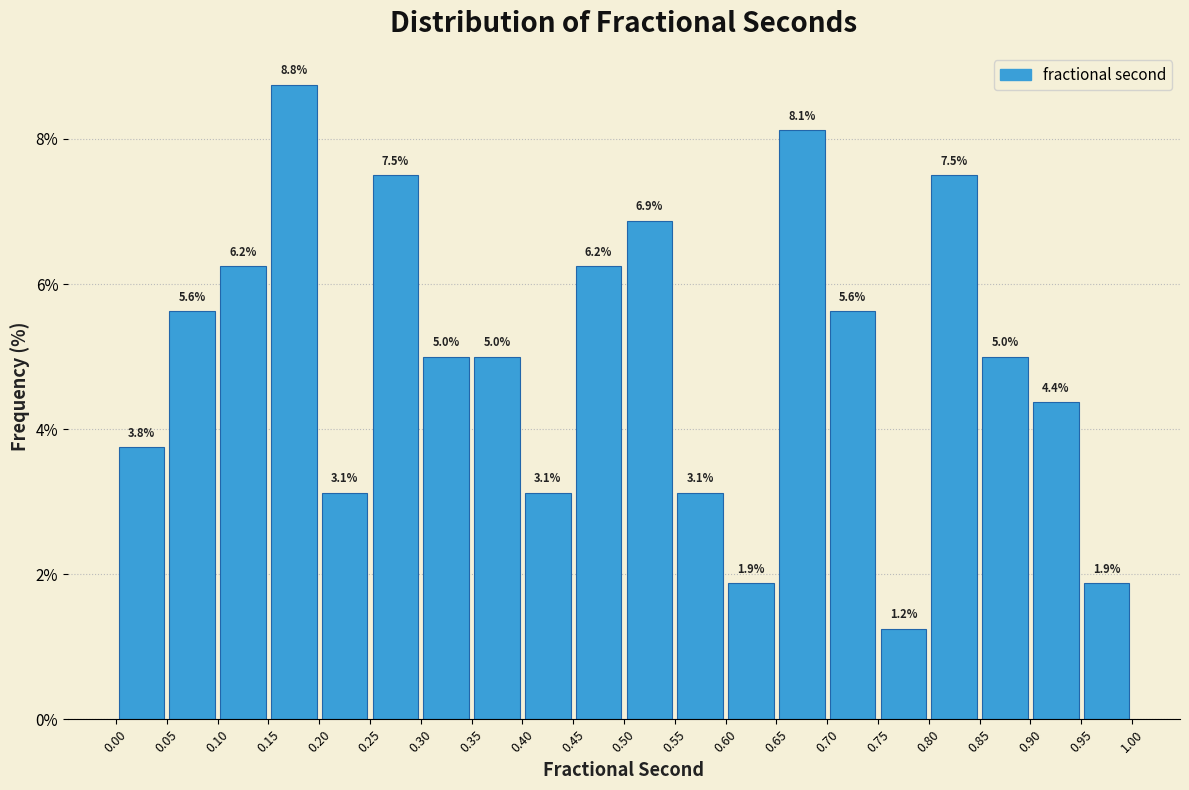

Which range on the x-axis has the tallest bar?

0.15 to 0.20